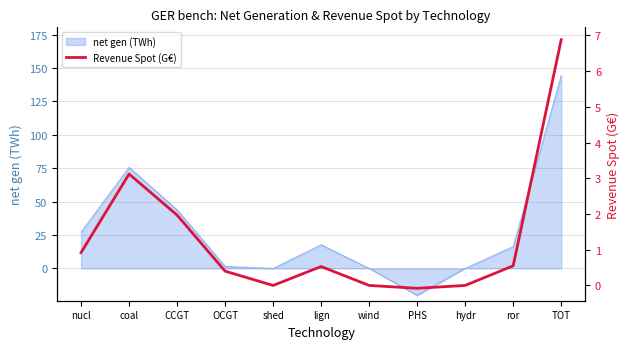

At which category does the data reach its first local valley?

shed